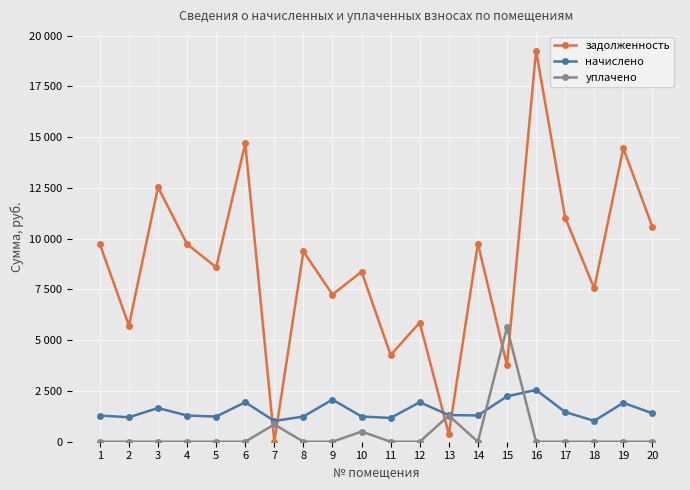

What is the difference between the задолженность values at 8 and 1?

359.5